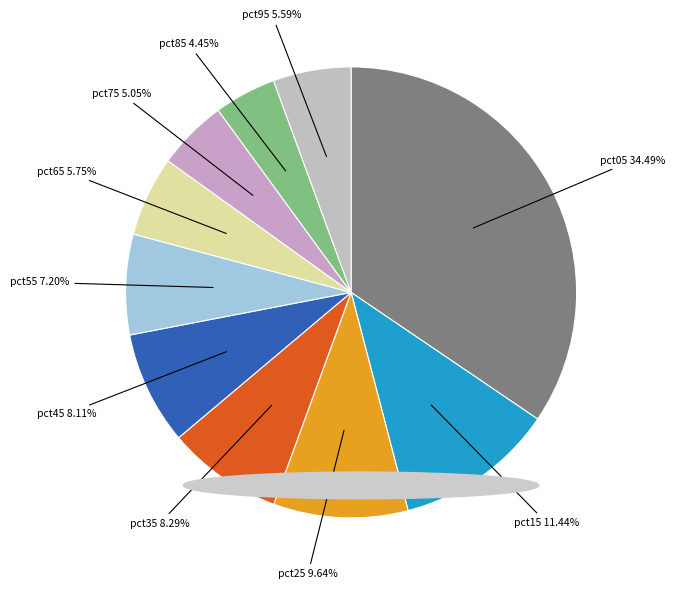

True or false: pct95 accounts for 6% of the total.

True